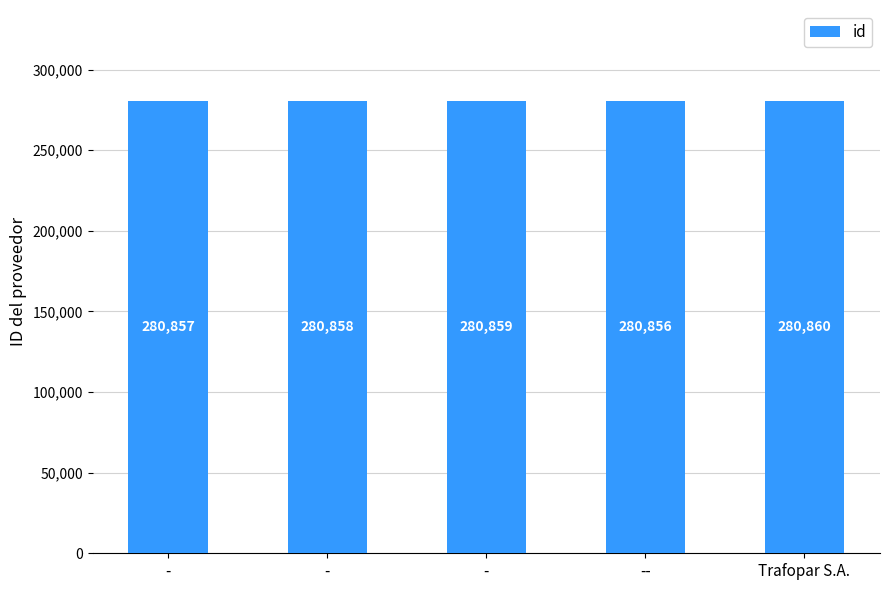

What value does the data have at -?

280858